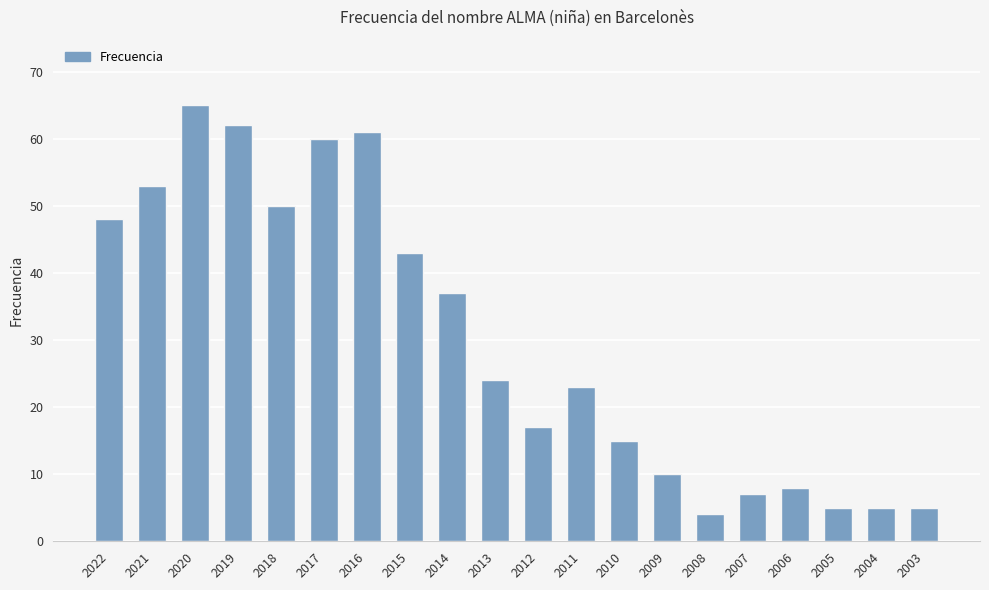

What is the difference between the second highest and second lowest values?

57